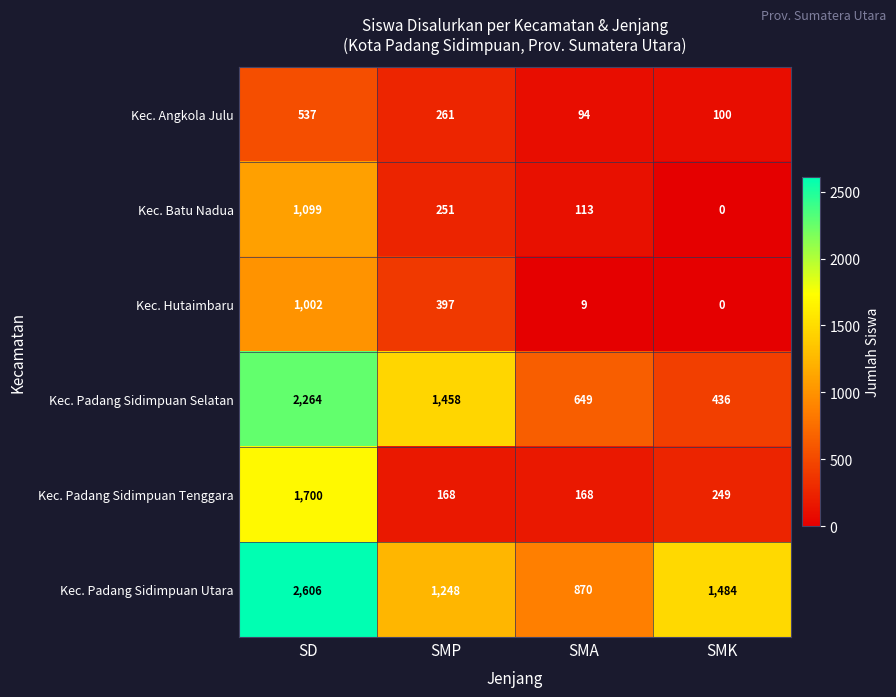

At which label is Kec. Hutaimbaru closest to 501?

SMP